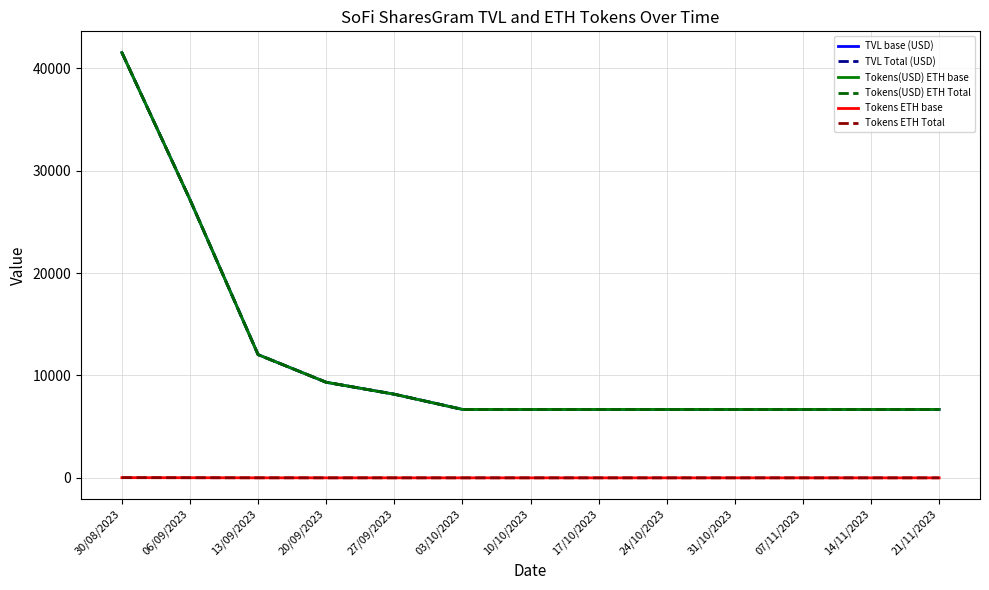

What is the total value across all series at 24/10/2023?

26748.6